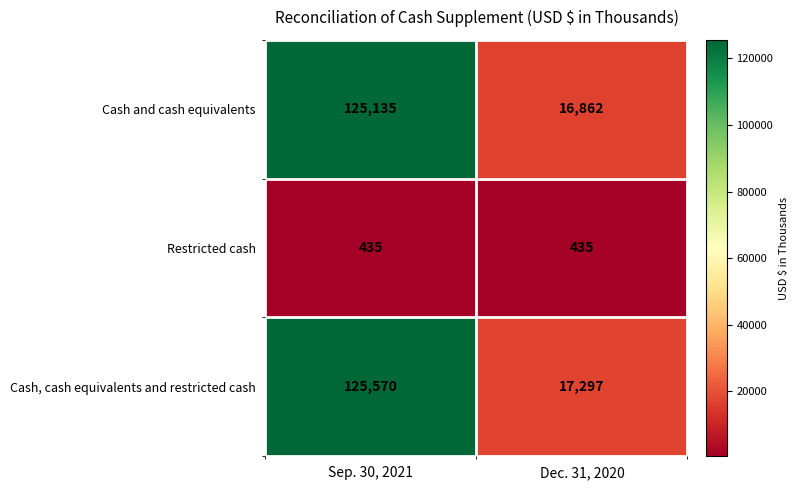

How many series are shown in this chart?

3